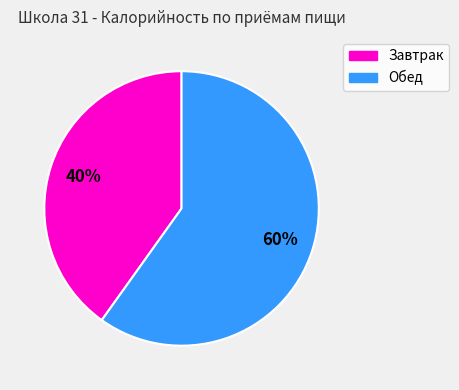

Count the number of slices in the pie.

2